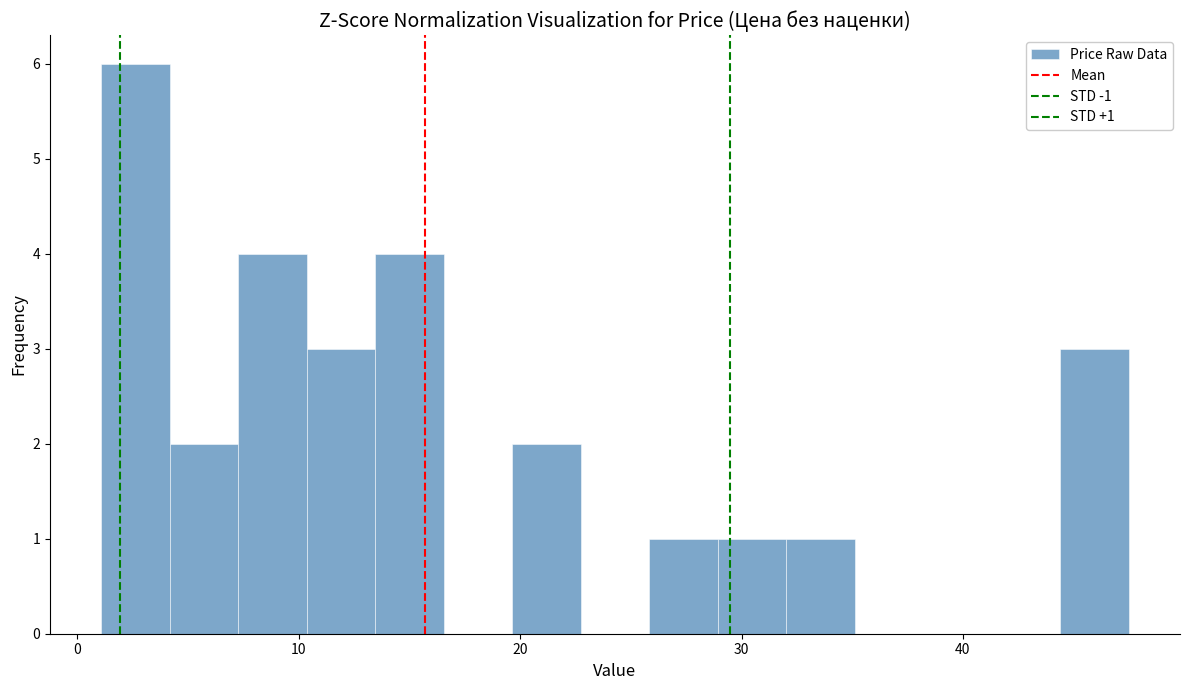

Read against the x-axis, roughly where is the centre of the tallest bar?

3